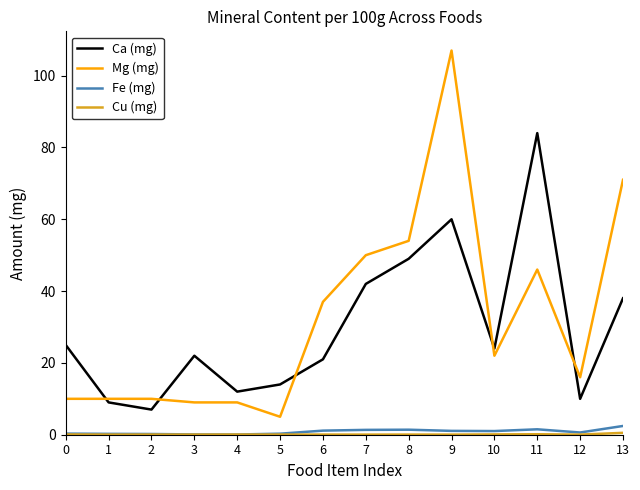

Between 11 and 12, which series saw the biggest shift?

Ca (mg)